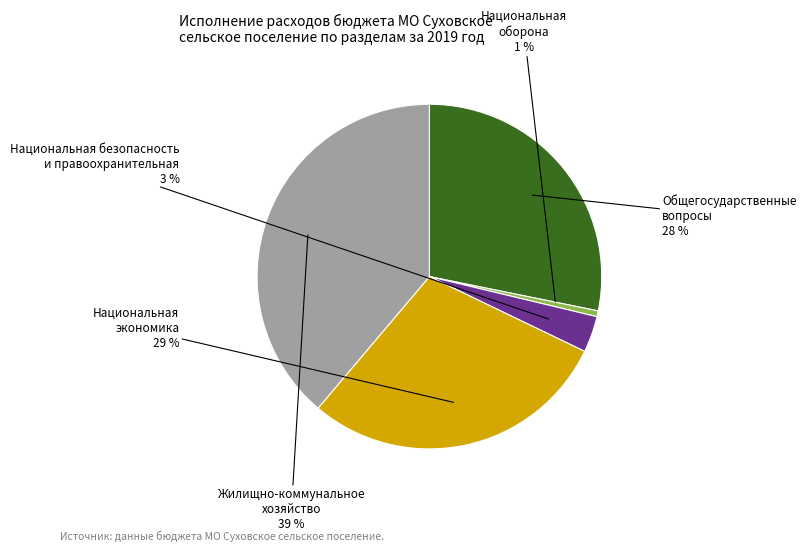

Is there a majority slice in this chart?

No